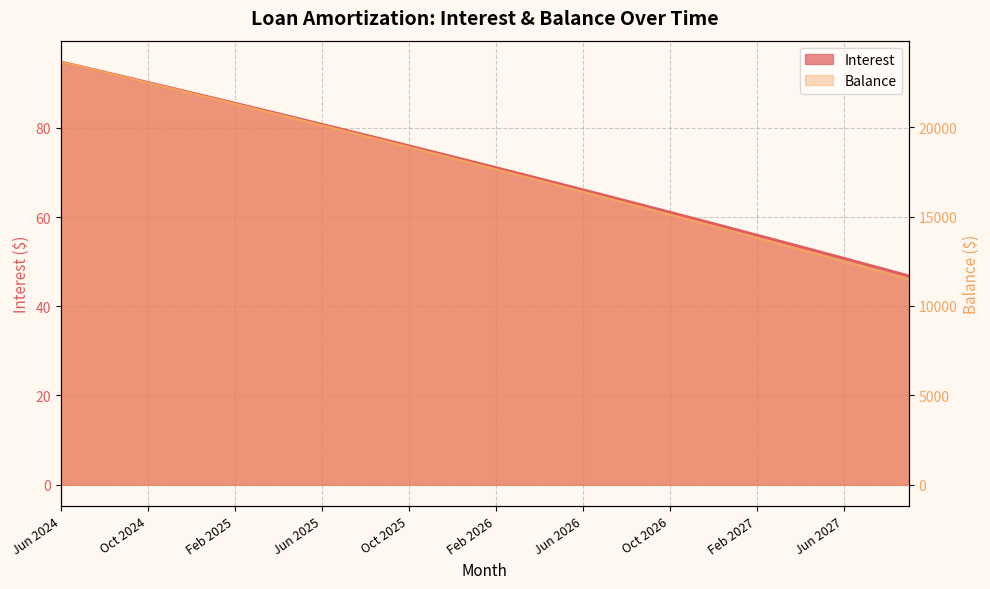

Reading right to left, extract all data points from this chart.

Interest: 46.8	48.1	49.4	50.8	52.1	53.4	54.7	56.0	57.2	58.5	59.8	61.1	62.4	63.6	64.9	66.1	67.4	68.6	69.9	71.1	72.3	73.5	74.8	76.0	77.2	78.4	79.6	80.8	82.0	83.2	84.3	85.5	86.7	87.9	89.0	90.2	91.3	92.5	93.6	94.8
Balance: 11487.0	11823.0	12158.0	12491.0	12823.0	13154.0	13483.0	13811.0	14138.0	14464.0	14788.0	15111.0	15433.0	15753.0	16072.0	16390.0	16707.0	17022.0	17336.0	17649.0	17961.0	18272.0	18581.0	18889.0	19196.0	19502.0	19806.0	20109.0	20411.0	20712.0	21012.0	21310.0	21607.0	21903.0	22198.0	22492.0	22785.0	23077.0	23367.0	23656.0